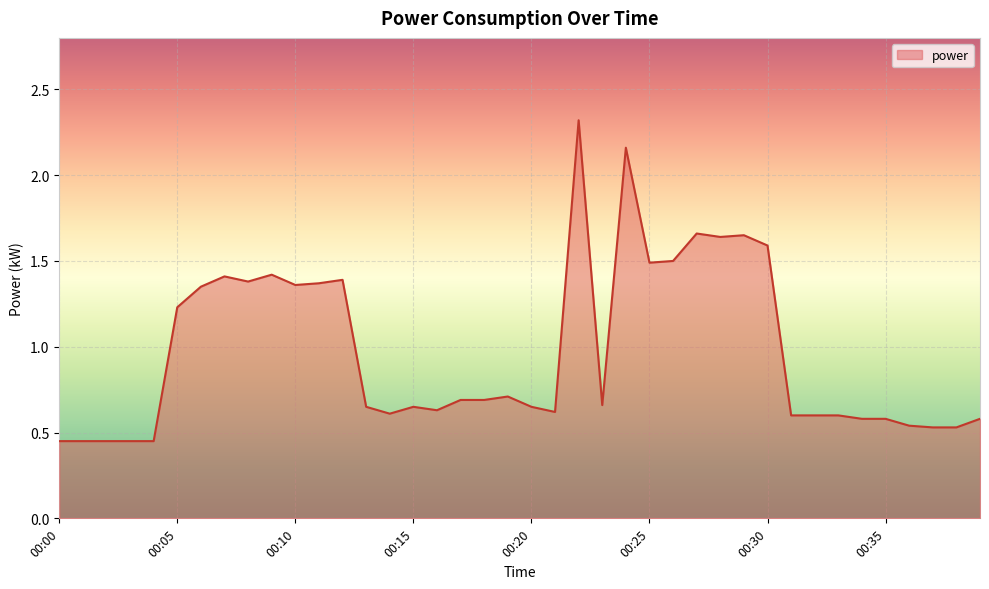

What is the maximum value shown in the chart?

2.3